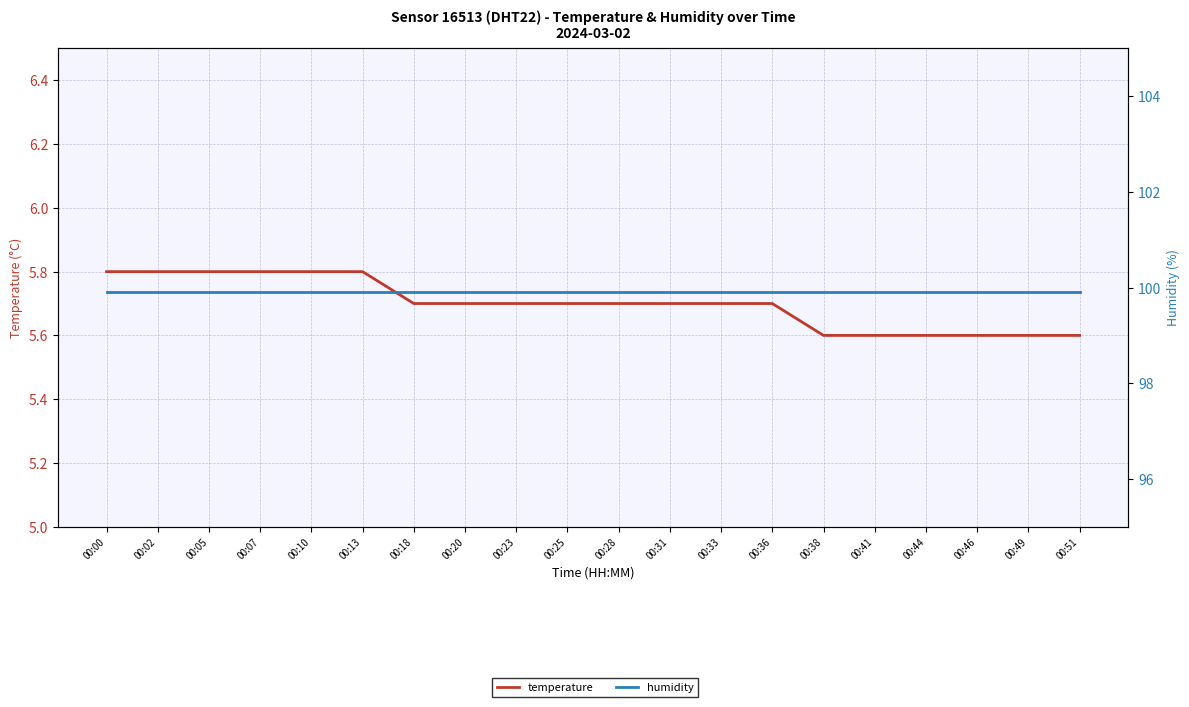

What is the value of the humidity point at the 12th from the left?

99.9